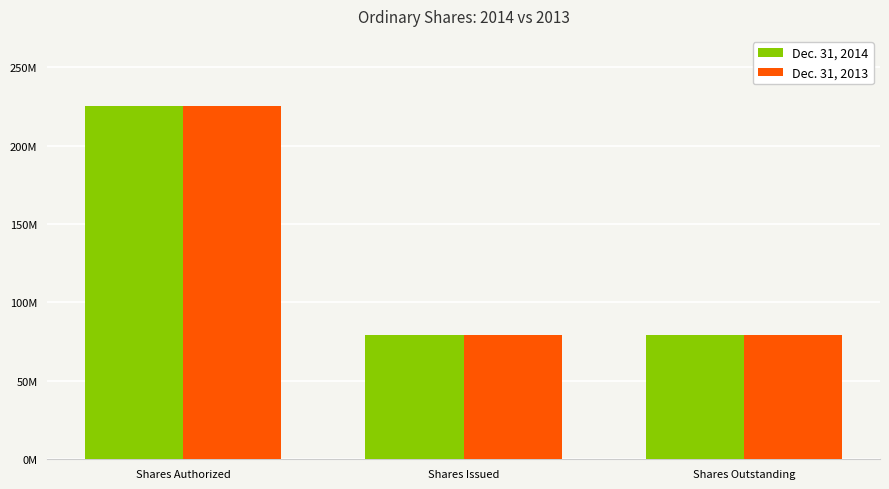

Which series has the largest range (max minus min)?

Dec. 31, 2014